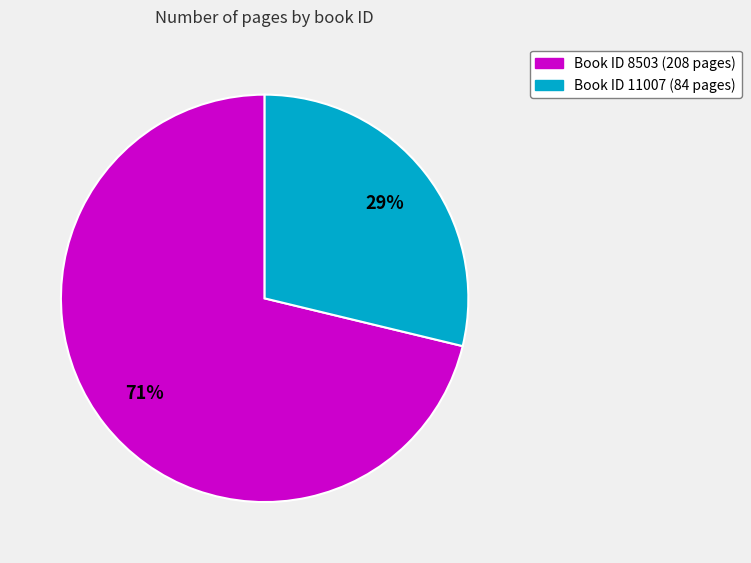

To the nearest percent, what is the average slice percentage?

50%